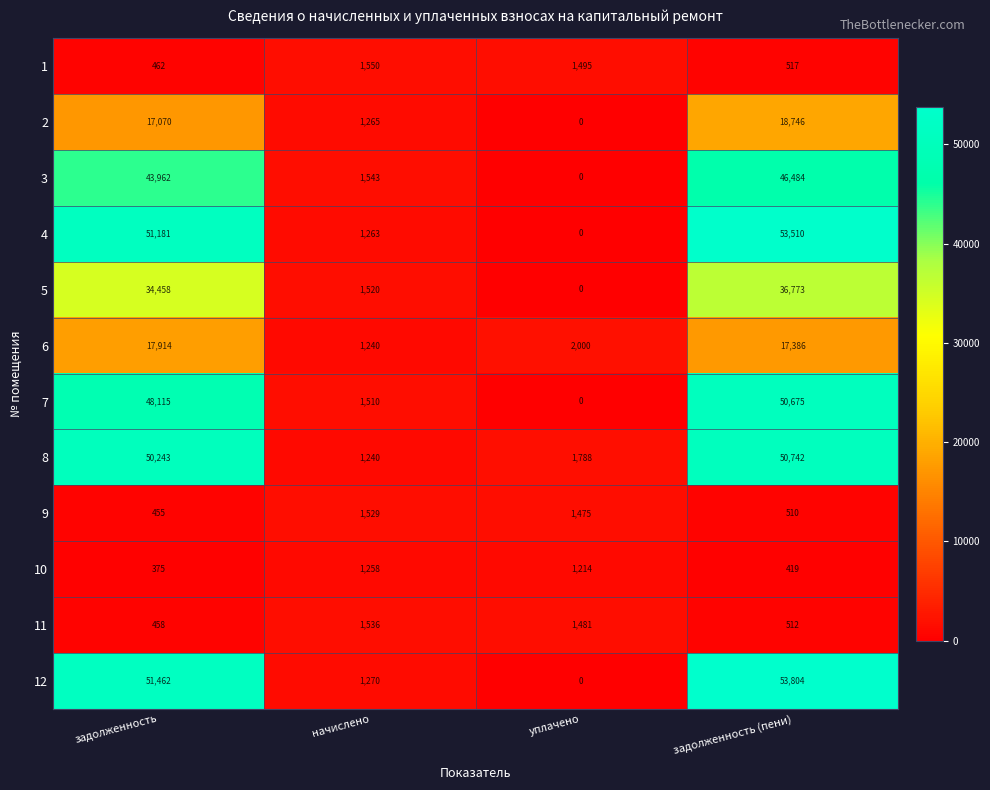

Rank the series at задолженность from lowest to highest value.

10, 9, 11, 1, 2, 6, 5, 3, 7, 8, 4, 12